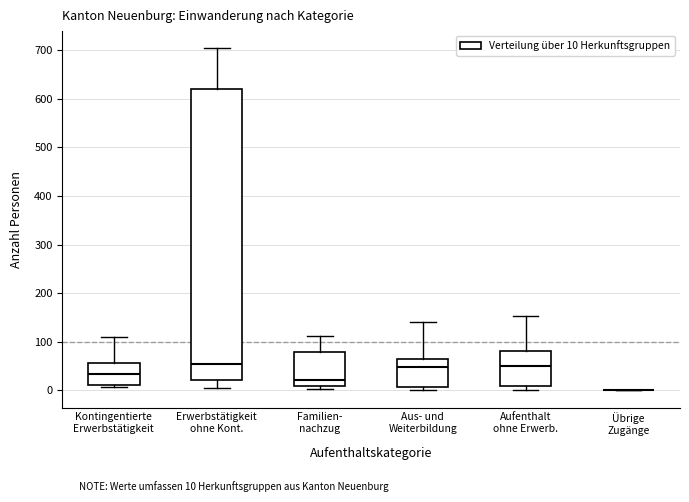

Reading left to right, transcribe this box plot: for each box, give where its median line is, the range the box spans, and where its two whiskers end, as read against the y-axis. The values are not printed on the chart, so give them approximately, as read against the axis.

Kontingentierte Erwerbstätigkeit: median 30, box 10 to 60, whiskers 10 (just below the box's lower edge) to 110
Erwerbstätigkeit ohne Kont.: median 60, box 20 to 620, whiskers 10 to 700
Familien- nachzug: median 20, box 10 to 80, whiskers 0 to 110
Aus- und Weiterbildung: median 50, box 10 to 70, whiskers 0 to 140
Aufenthalt ohne Erwerb.: median 50, box 10 to 80, whiskers 0 to 150
Übrige Zugänge: box collapsed to a line at 0, whiskers 0 to 0